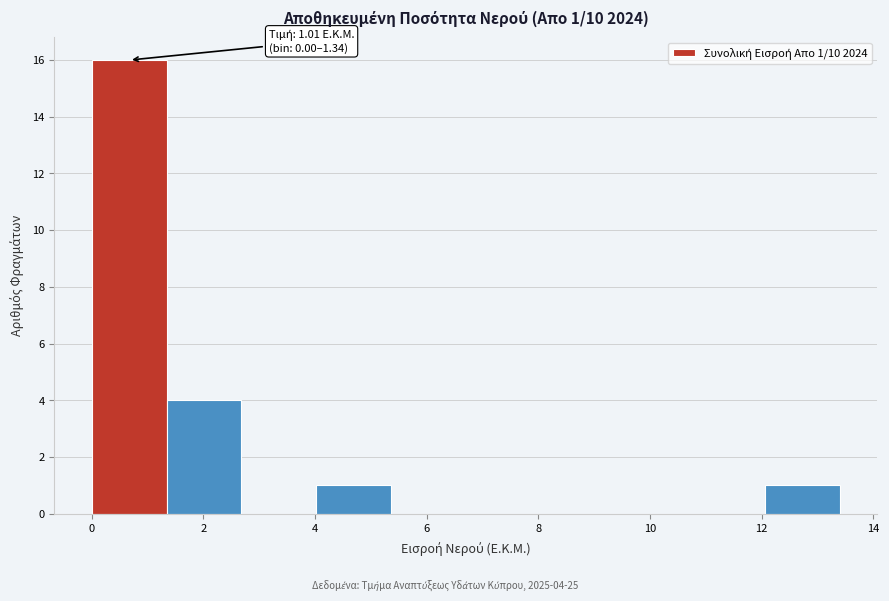

Over which range of the x-axis is the bar tallest?

0.0 to 1.4